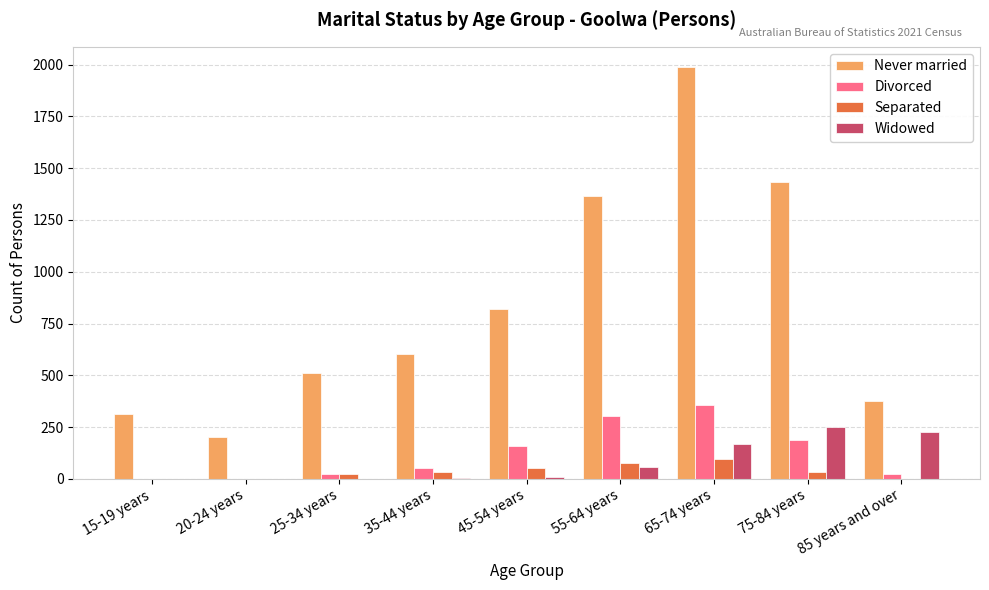

Which series changed the most between 65-74 years and 85 years and over?

Never married